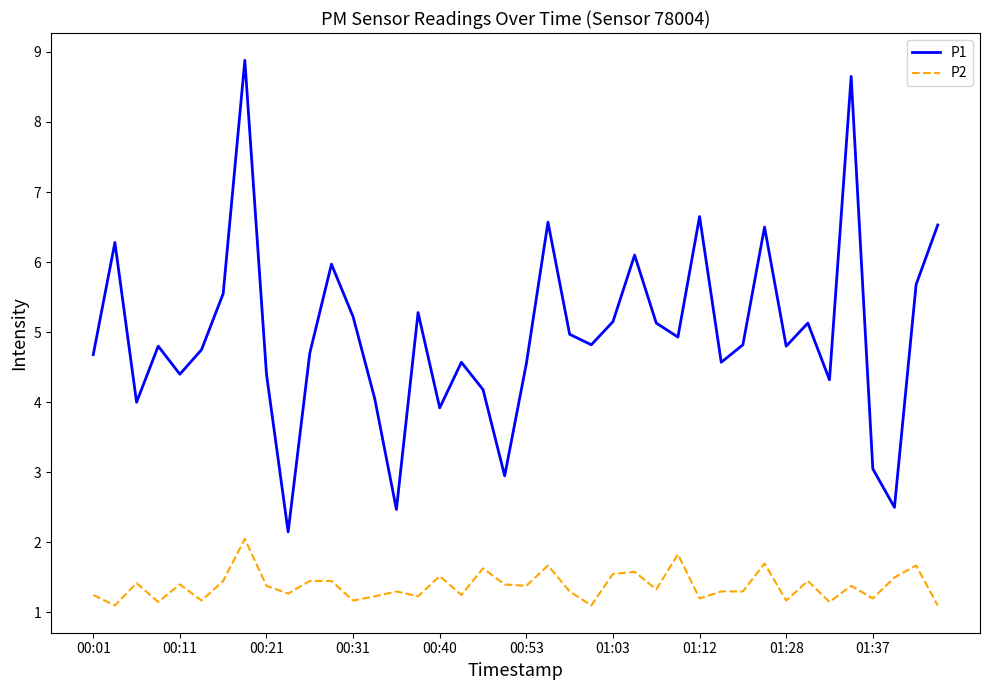

Rank the series by their maximum value, from highest to lowest.

P1, P2